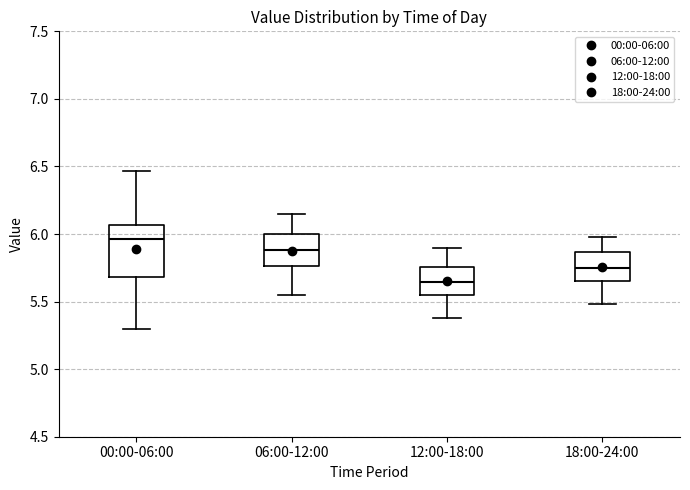

Reading left to right, transcribe this box plot: for each box, give where its median line is, the range the box spans, and where its two whiskers end, as read against the y-axis. The values are not printed on the chart, so give them approximately, as read against the axis.

00:00-06:00: median 5.95, box 5.70 to 6.05, whiskers 5.30 to 6.45
06:00-12:00: median 5.90, box 5.75 to 6.00, whiskers 5.55 to 6.15
12:00-18:00: median 5.65, box 5.55 to 5.75, whiskers 5.40 to 5.90
18:00-24:00: median 5.75, box 5.65 to 5.85, whiskers 5.50 to 6.00